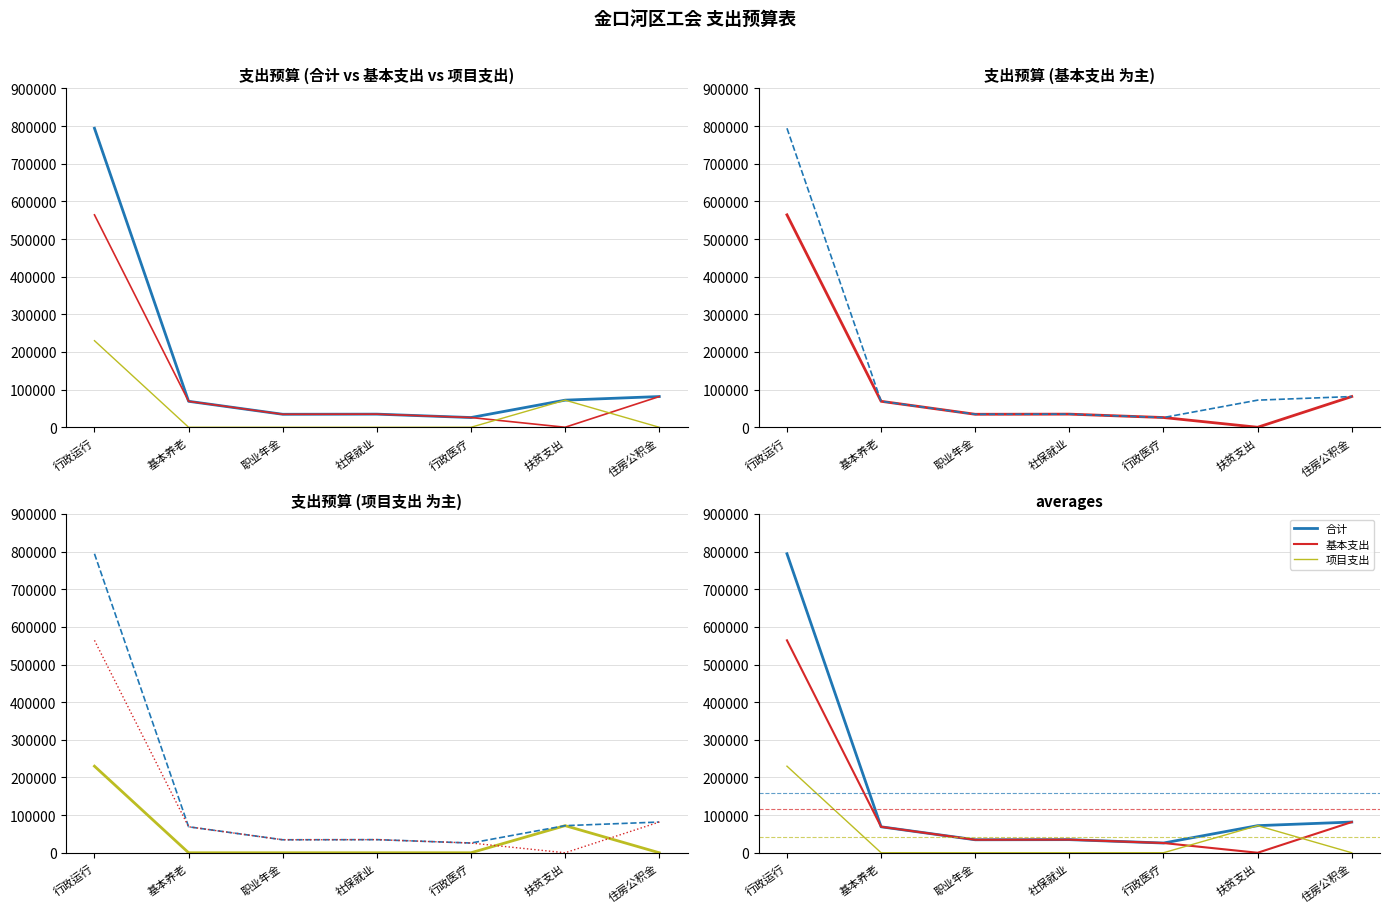

What are all the series names shown in the legend?

合计, 基本支出, 项目支出